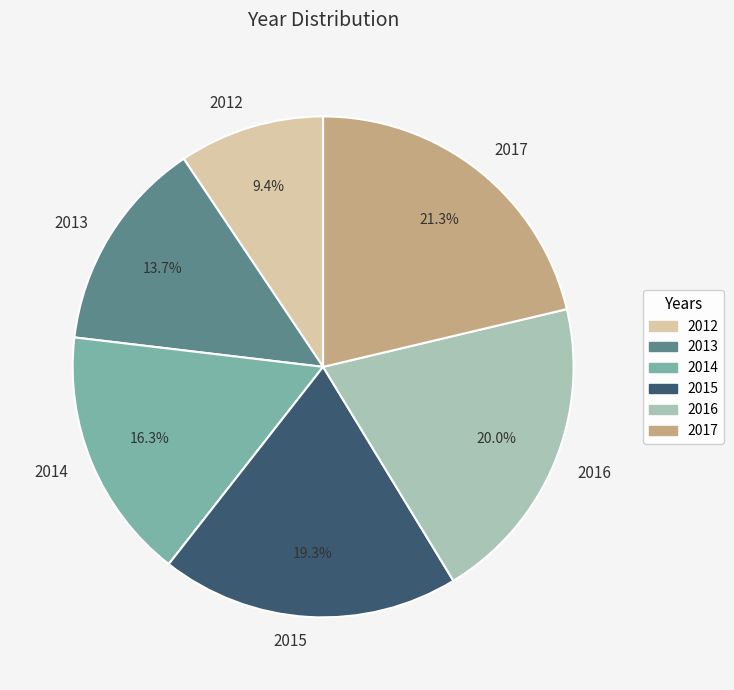

To the nearest percent, what is the difference between the 2013 and 2017 slice percentages?

8%